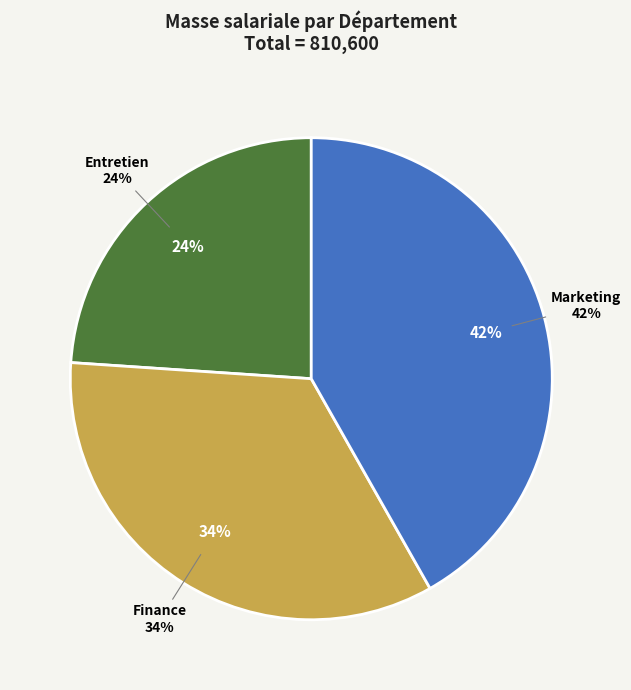

Which category has the biggest portion of the pie?

Marketing